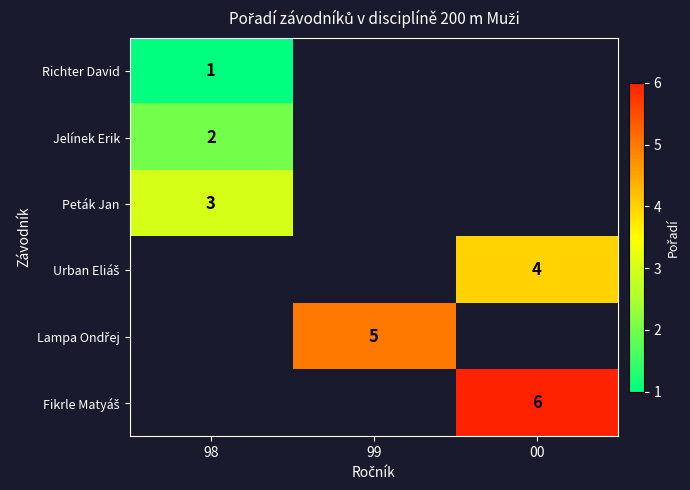

Which series has the largest range (max minus min)?

Richter David